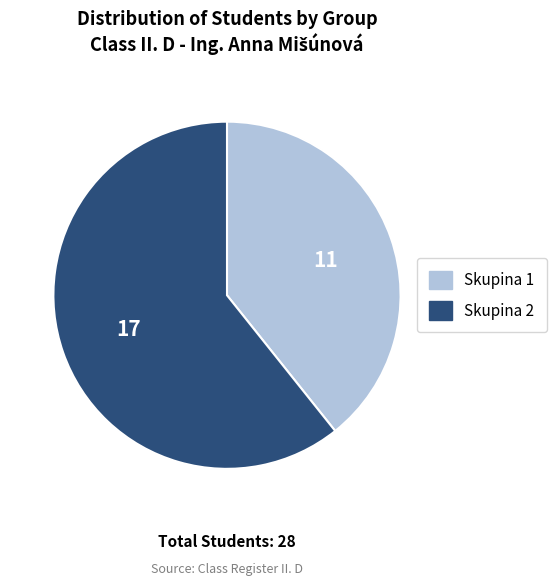

Is the sum of Skupina 1 and Skupina 2 greater than half?

Yes